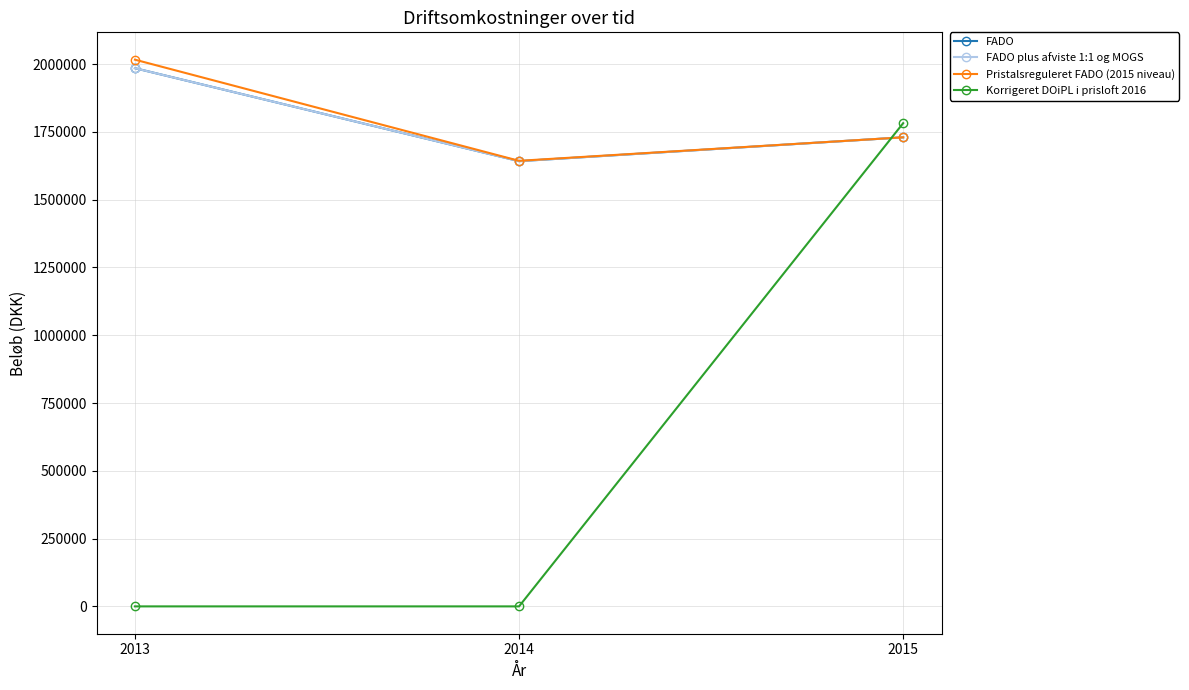

How many data points in Korrigeret DOiPL i prisloft 2016 are above 0?

1